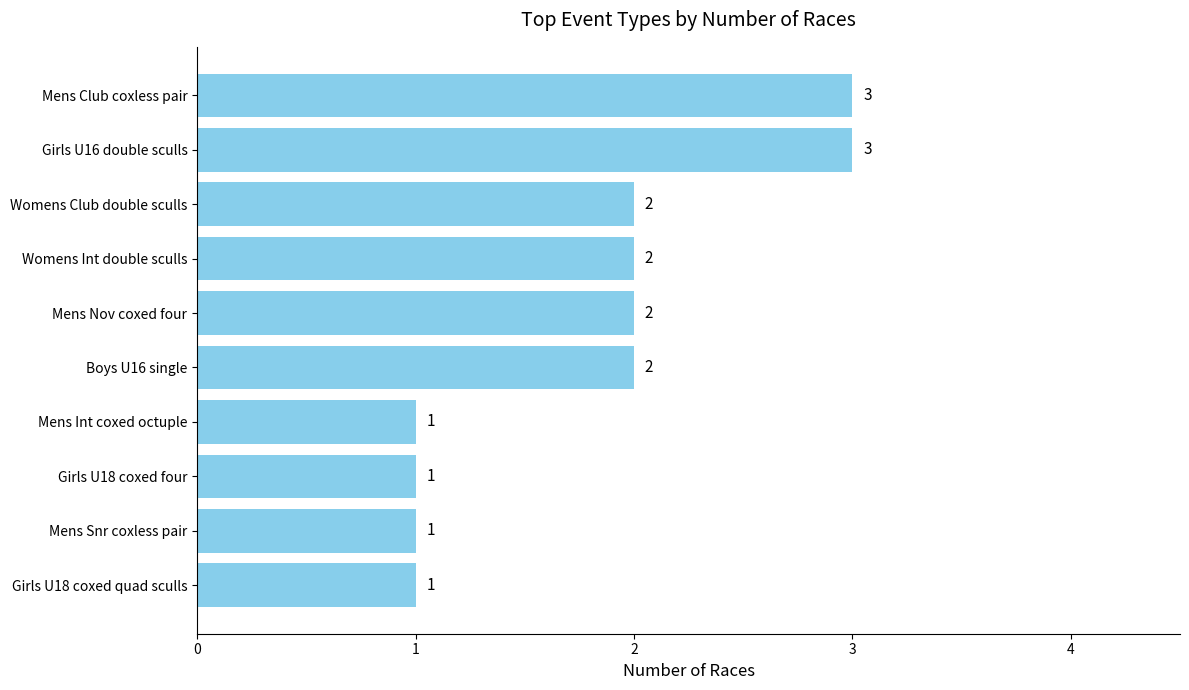

What is the greatest value displayed?

3